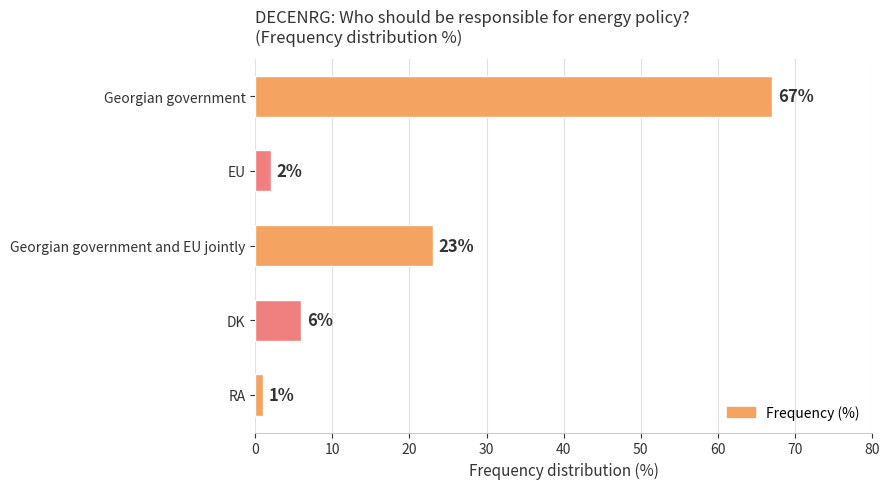

What is the value of the 5th bar from the top?

1